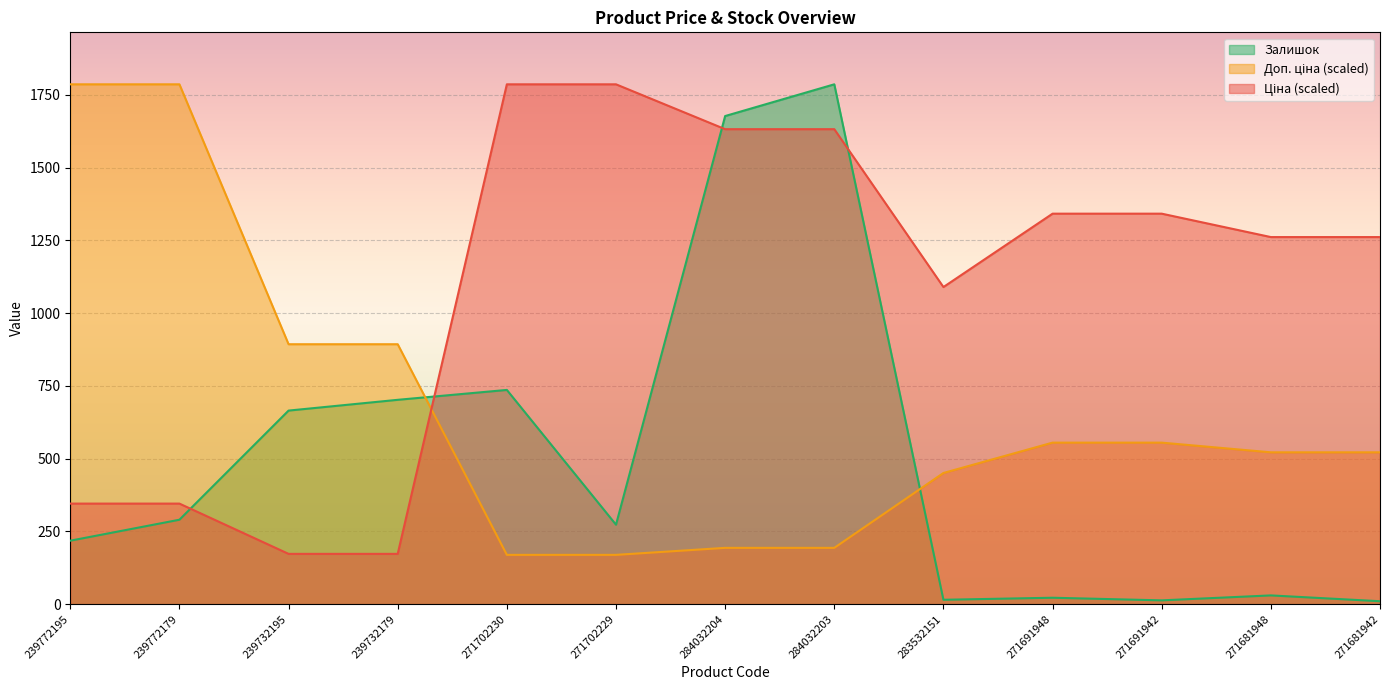

Reading right to left, what are all the values shown in this chart?

Ціна: 1261.2	1261.2	1341.6	1341.6	1089.5	1631.9	1631.9	1786.0	1786.0	172.7	172.7	345.4	345.4
Доп. ціна: 521.6	521.6	554.9	554.9	450.6	193.4	193.4	169.3	169.3	893.0	893.0	1786.0	1786.0
Залишок: 10.0	30.0	13.0	22.0	15.0	1786.0	1677.0	273.0	736.0	702.0	665.0	290.0	218.0